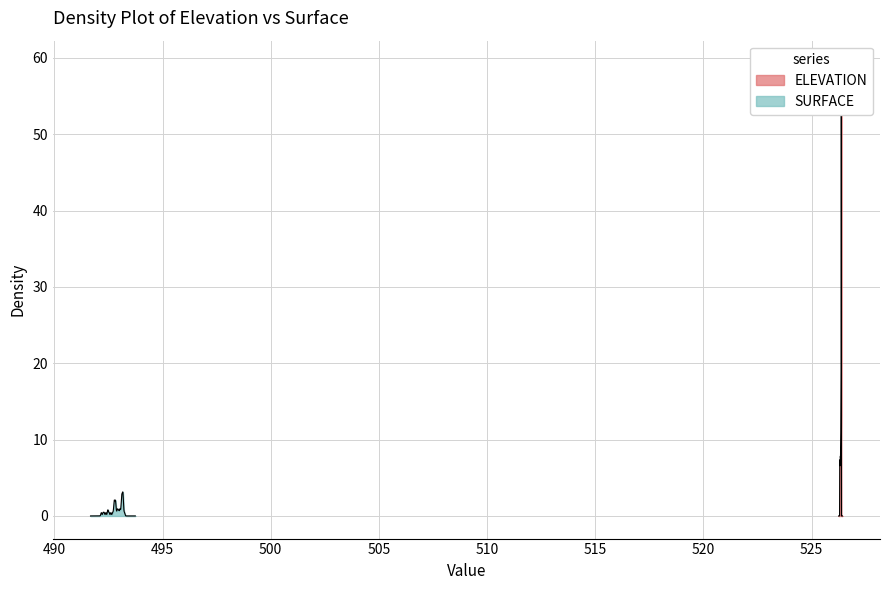

How many series are shown in this chart?

2